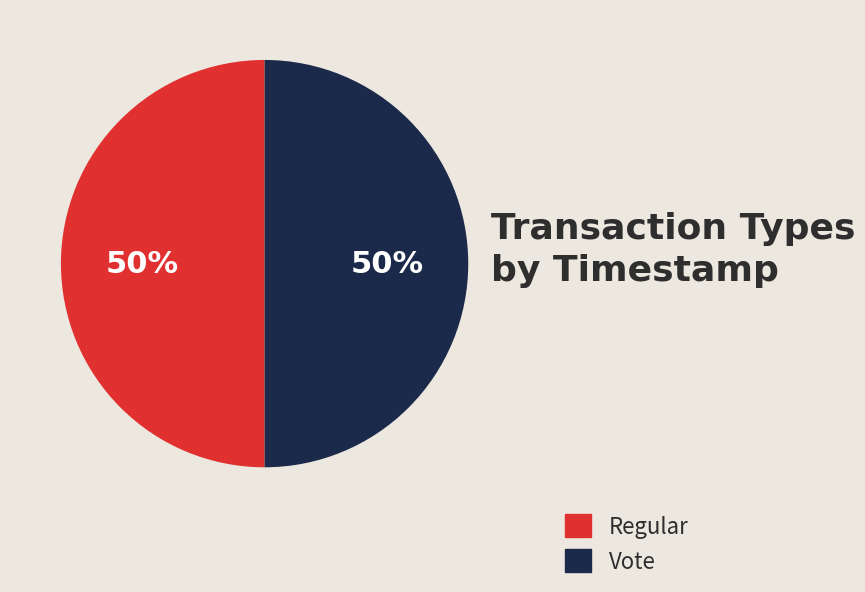

The Regular slice represents 50% of the pie. True or false?

True